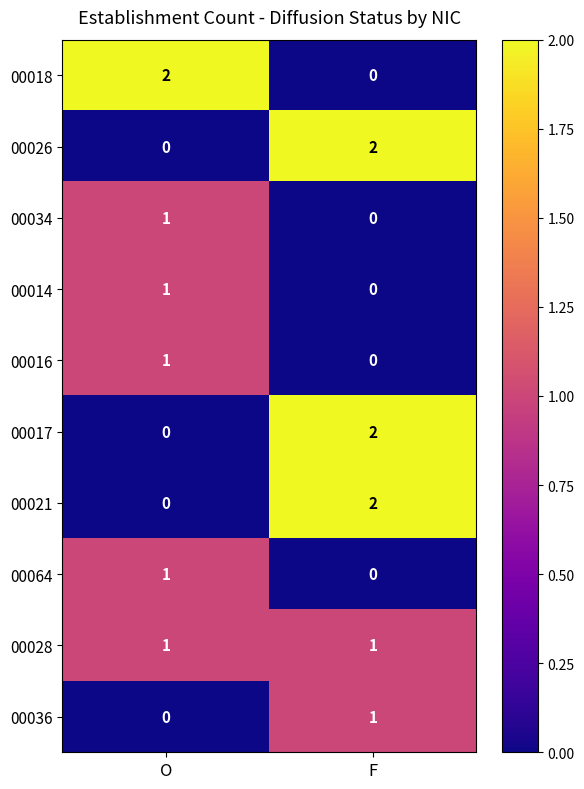

Which category has the highest value in the 00064 series?

O